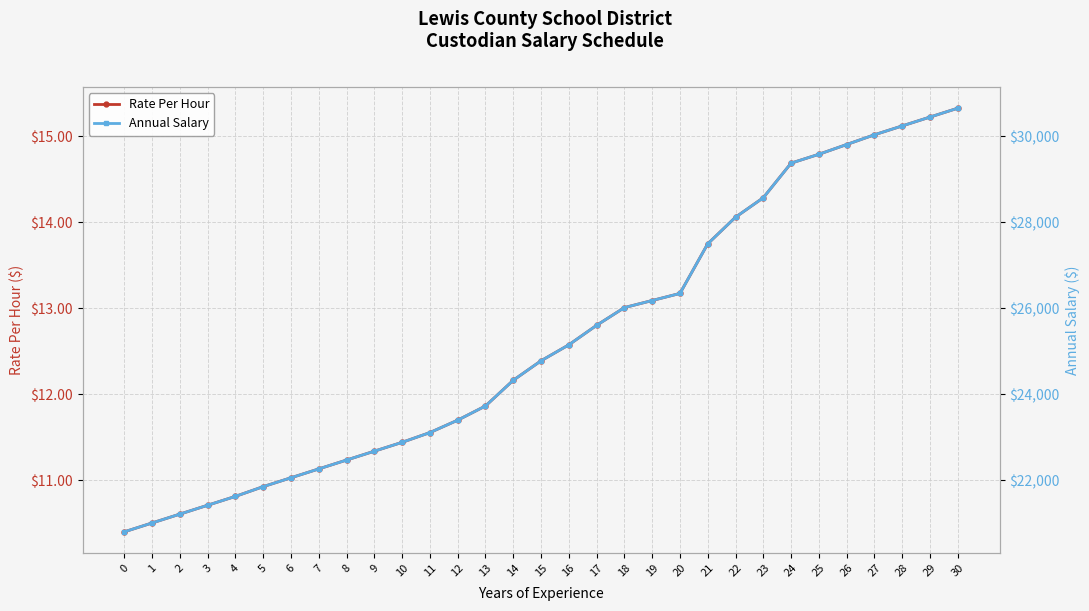

What is the maximum value for Annual Salary?

30652.8